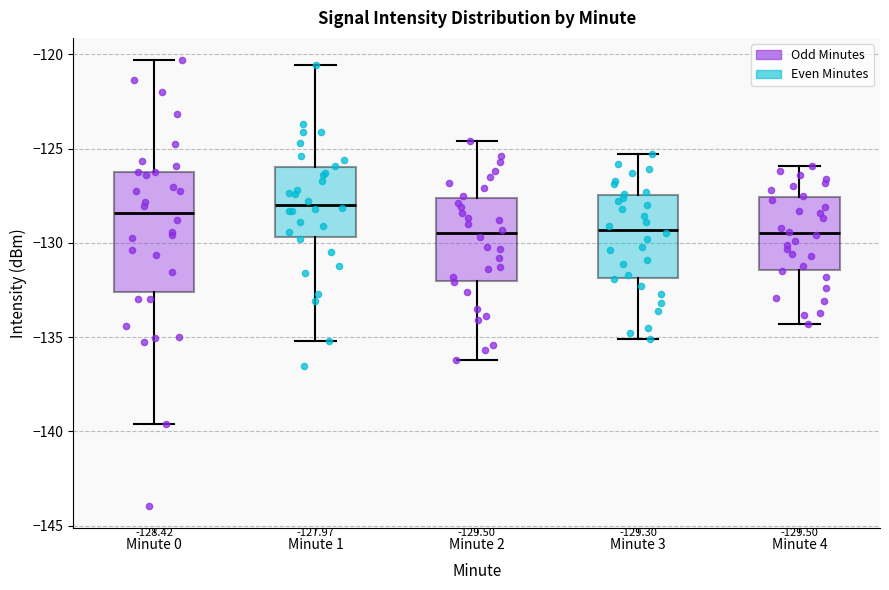

Which box is the tallest, from its lower edge to its upper edge?

Minute 0